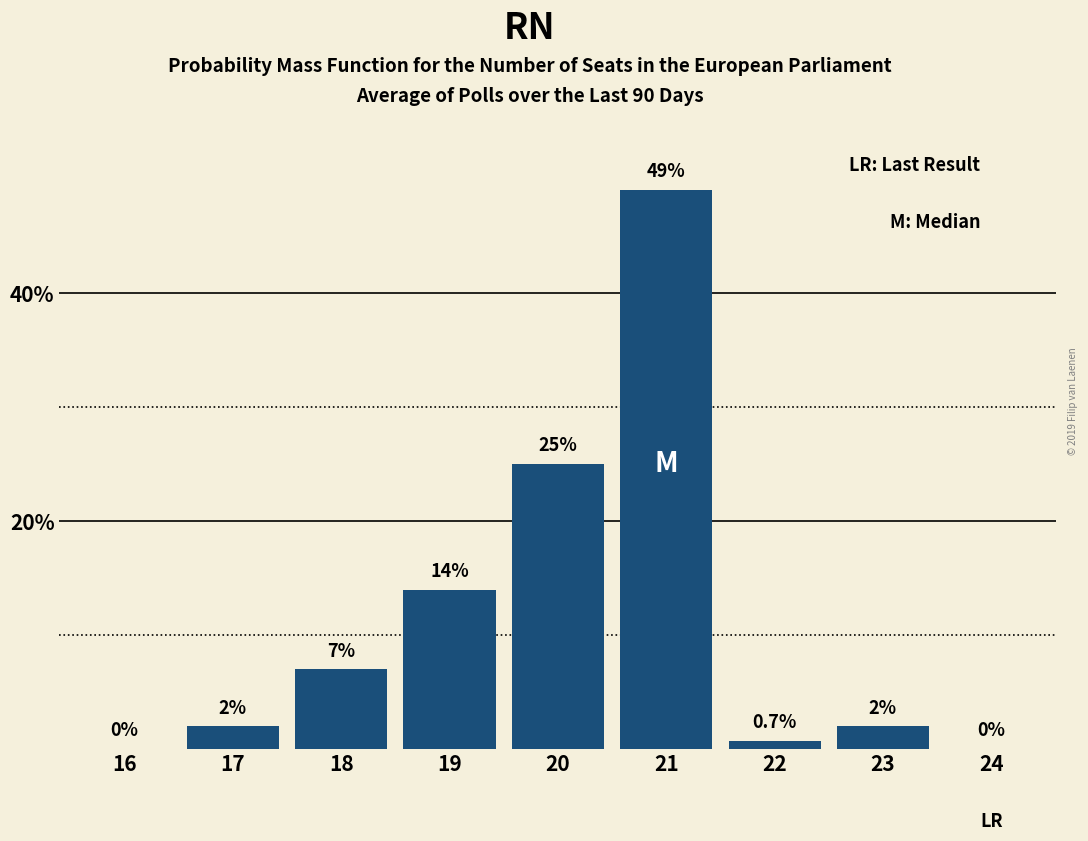

Reading left to right, what are all the values shown in this chart?

16=0.0	17=2.0	18=7.0	19=14.0	20=25.0	21=49.0	22=0.7	23=2.0	24=0.0